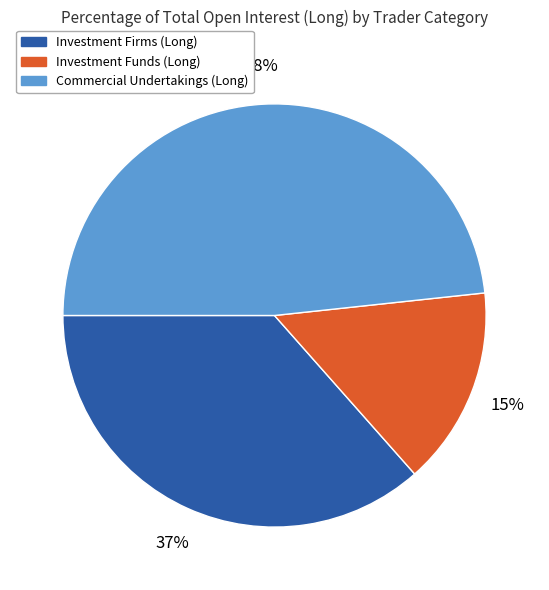

How many slices are in this pie chart?

3